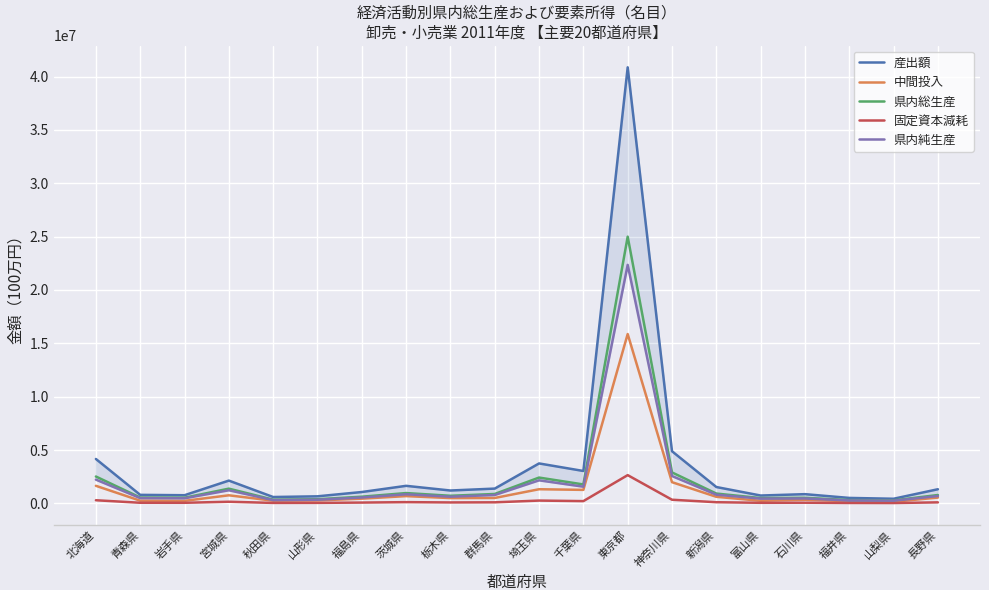

At how many categories does at least one series exceed 347942?

20